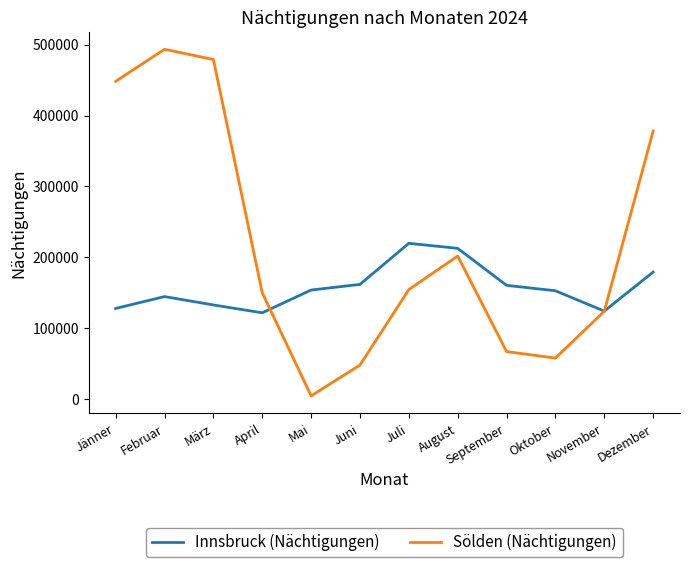

List the labels in order of Sölden (Nächtigungen) value, largest first.

Februar, März, Jänner, Dezember, August, Juli, April, November, September, Oktober, Juni, Mai